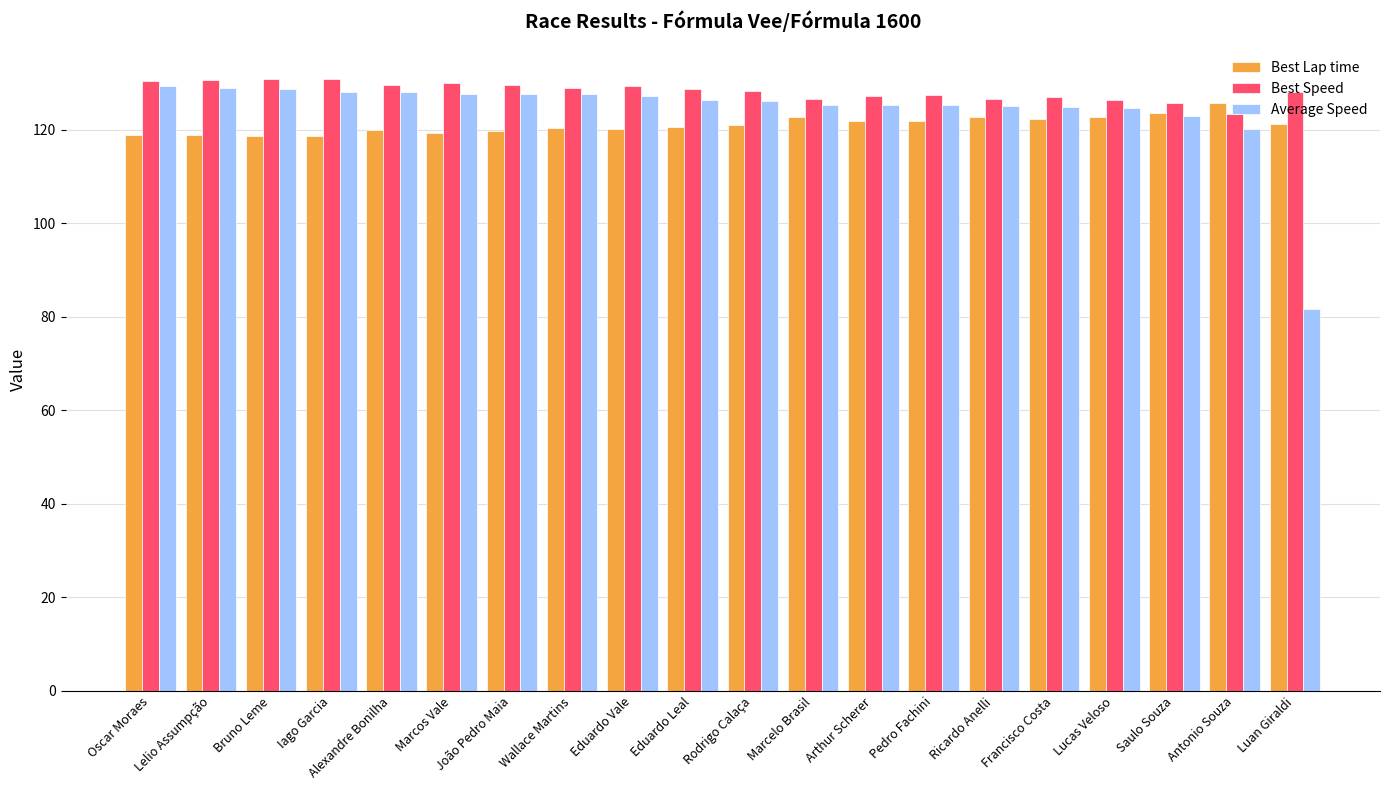

Is it true that Best Speed equals 129.6 at João Pedro Maia?

True